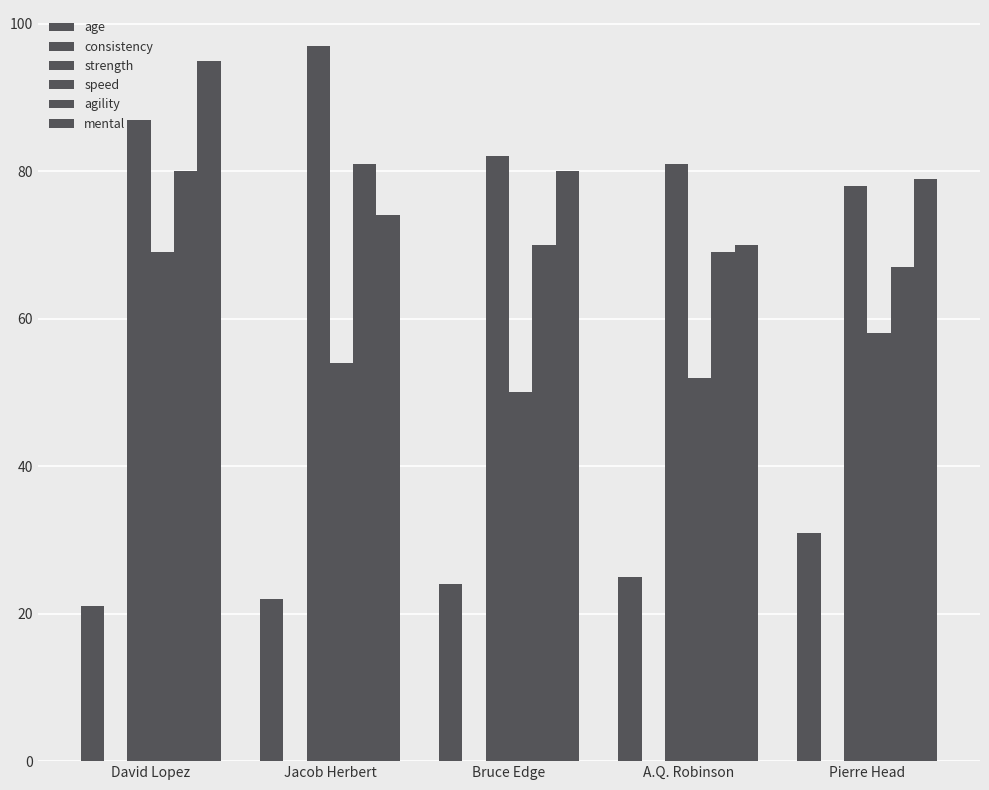

Reading left to right, list all the values displayed in this chart.

age: 21	22	24	25	31
consistency: 0	0	0	0	0
strength: 87	97	82	81	78
speed: 69	54	50	52	58
agility: 80	81	70	69	67
mental: 95	74	80	70	79